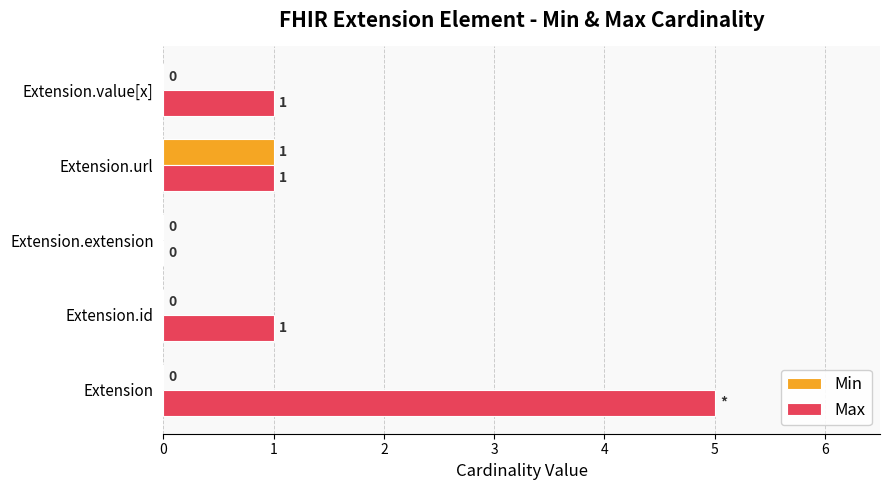

At which category is the sum across all series the highest?

Extension